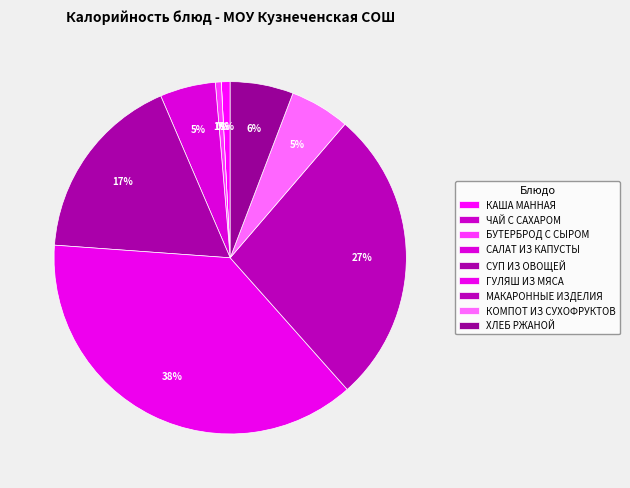

Is it true that ЧАЙ С САХАРОМ is 0% of the pie?

True